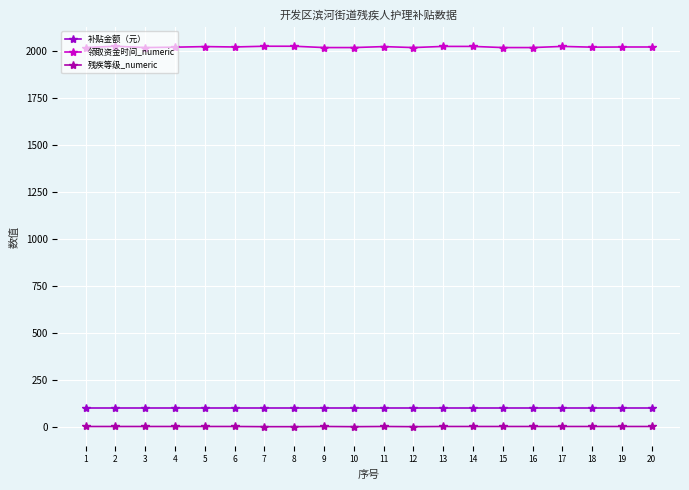

How many categories are shown in the chart?

20